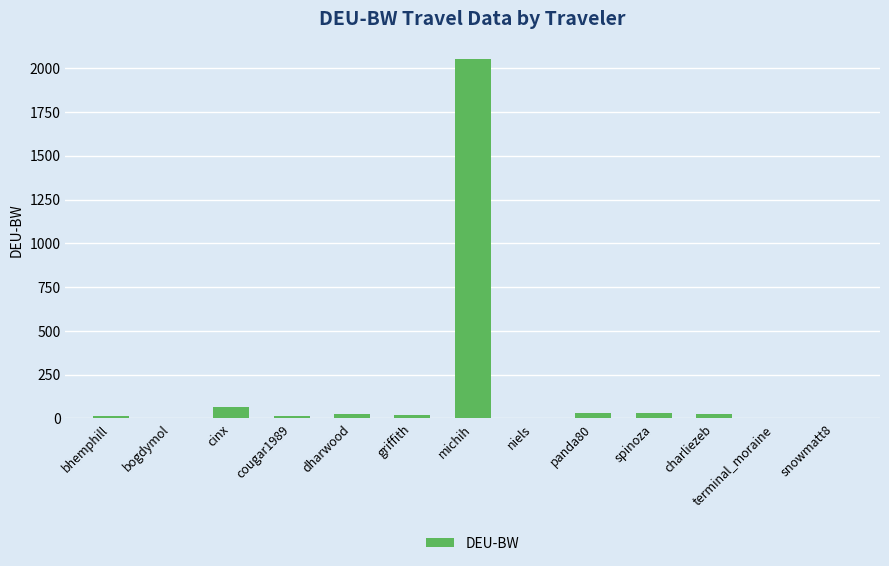

Is it true that the value at michih is 624.6?

False